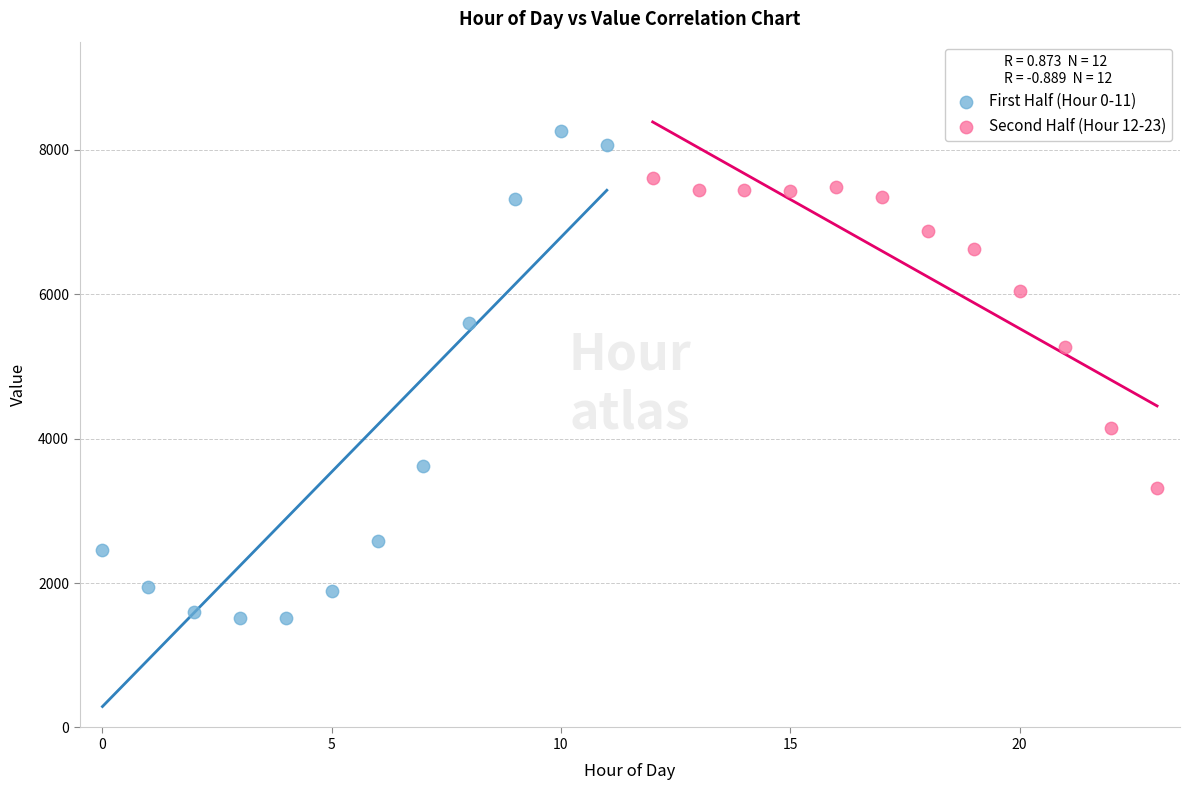

Which series contains the lowest Y value?

First Half (Hour 0-11)